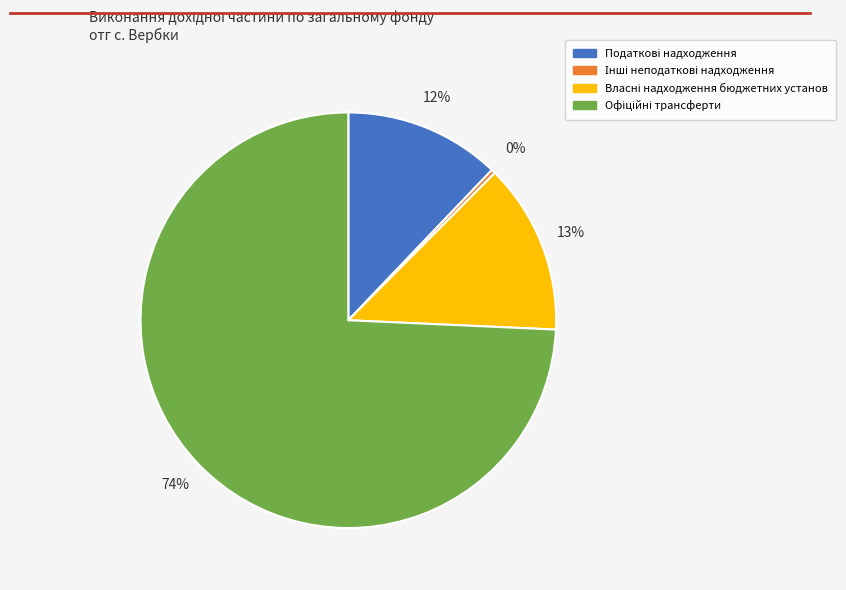

Does any single category account for the majority?

Yes